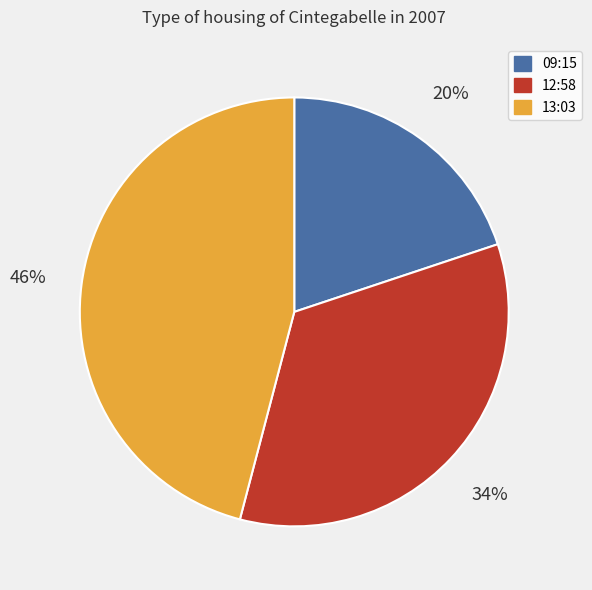

To the nearest percent, what is the average slice percentage?

33%